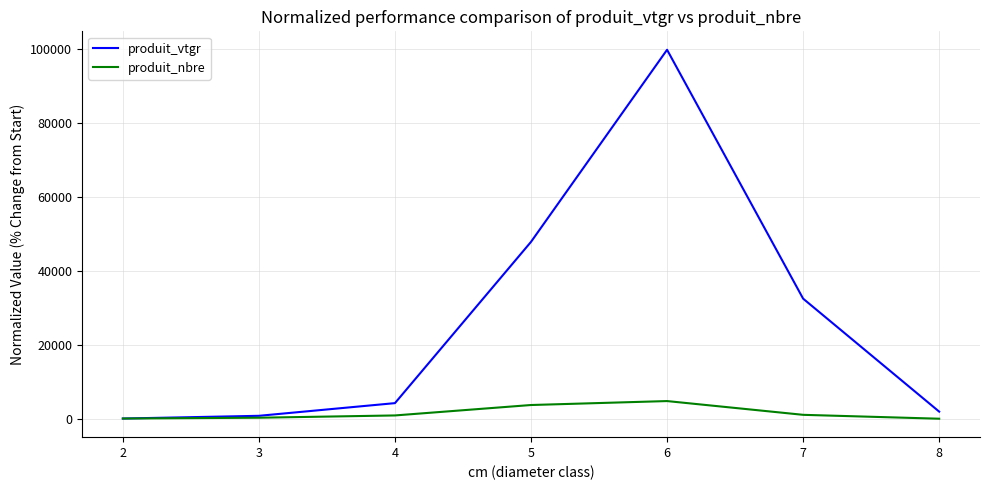

At which category is the sum across all series the highest?

6